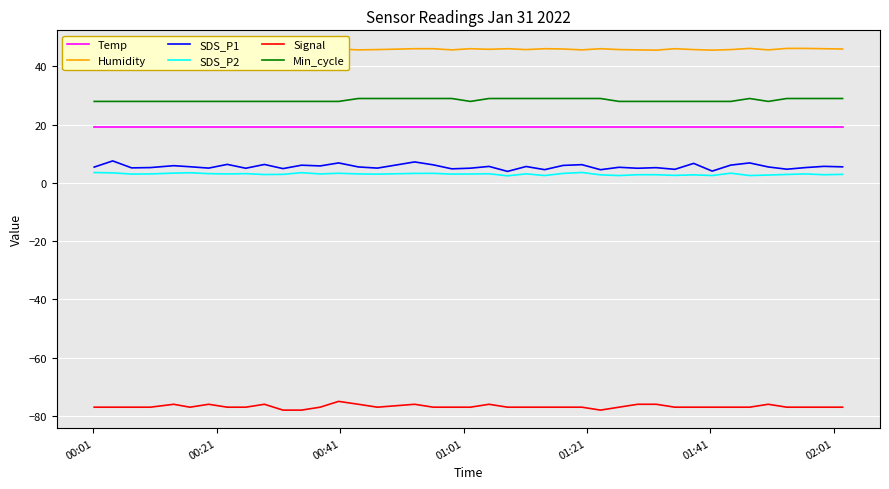

True or false: Temp and Min_cycle intersect in this chart.

False